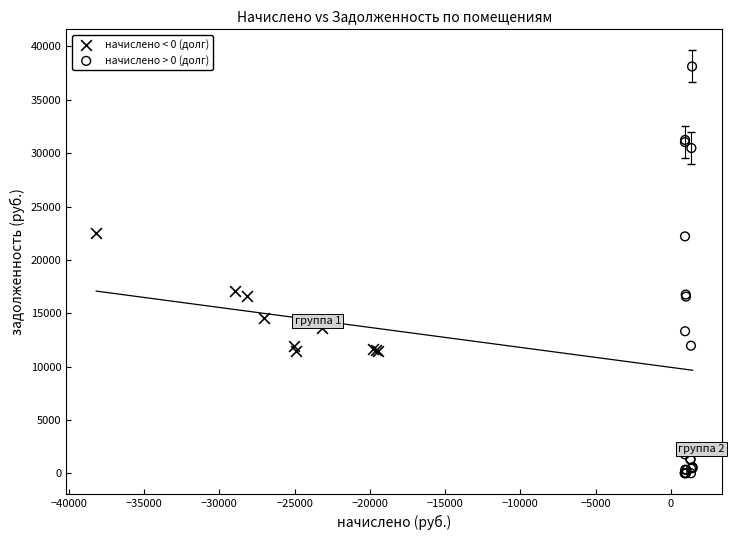

What are all the series names shown in the legend?

начислено < 0 (долг), начислено > 0 (долг)